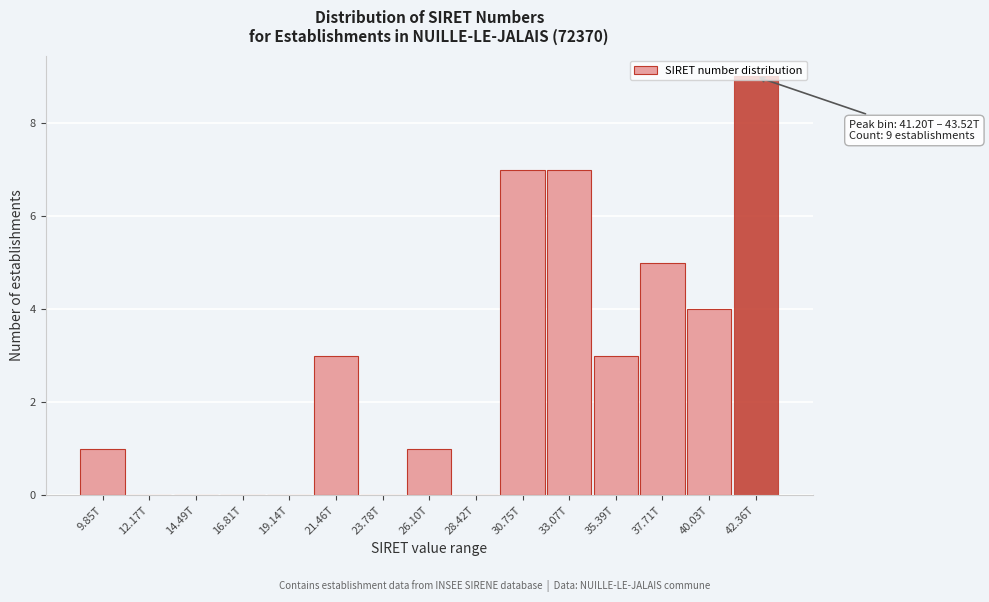

Is it true that the value at 23.78T is 4?

False